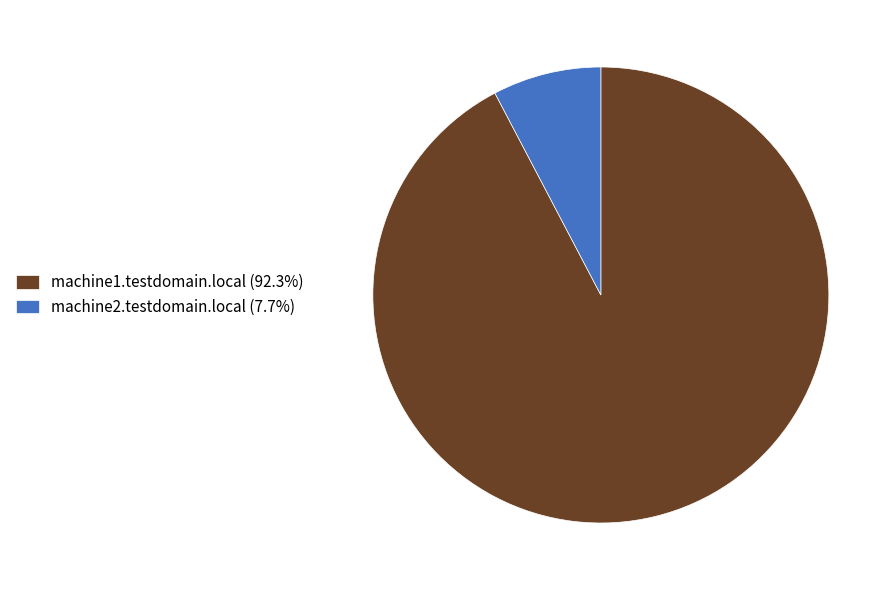

What is the ratio of the value at machine1.testdomain.local (92.3%) to the value at machine2.testdomain.local (7.7%)?

12.0